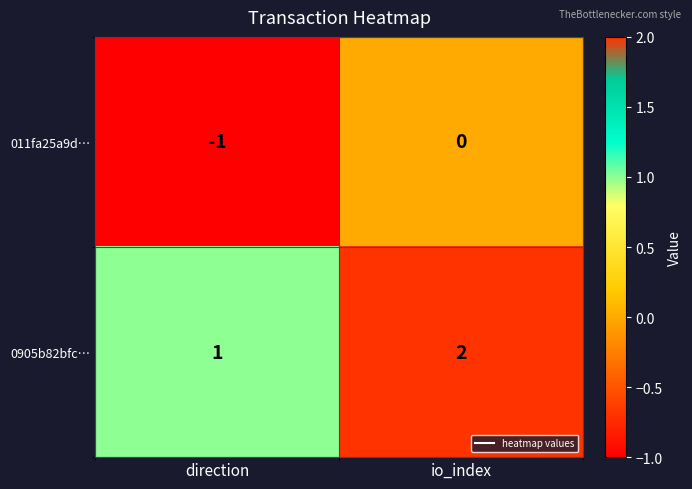

Reading left to right, what are all the values shown in this chart?

011fa25a9d…: -1	0
0905b82bfc…: 1	2